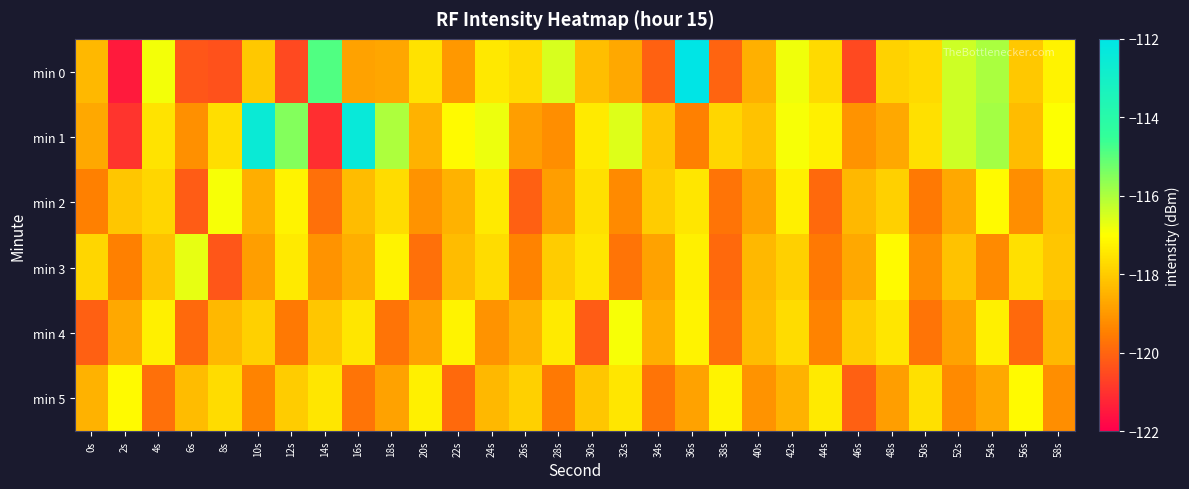

Reading left to right, list all the values displayed in this chart.

min 0: 0s=-118.4	2s=-121.5	4s=-116.9	6s=-120.3	8s=-120.4	10s=-118.1	12s=-120.5	14s=-114.9	16s=-118.8	18s=-118.7	20s=-117.6	22s=-119.0	24s=-117.4	26s=-117.7	28s=-116.5	30s=-118.3	32s=-118.7	34s=-120.1	36s=-112.0	38s=-120.0	40s=-118.5	42s=-116.8	44s=-117.7	46s=-120.6	48s=-117.9	50s=-117.7	52s=-116.4	54s=-116.0	56s=-118.1	58s=-117.2
min 1: 0s=-118.7	2s=-121.0	4s=-117.5	6s=-119.2	8s=-117.7	10s=-112.5	12s=-115.5	14s=-121.1	16s=-112.4	18s=-116.0	20s=-118.5	22s=-117.1	24s=-116.8	26s=-118.9	28s=-119.2	30s=-117.4	32s=-116.6	34s=-118.1	36s=-119.5	38s=-117.8	40s=-118.2	42s=-116.9	44s=-117.3	46s=-119.1	48s=-118.7	50s=-117.6	52s=-116.4	54s=-115.9	56s=-118.3	58s=-117.0
min 2: 0s=-119.5	2s=-118.1	4s=-117.8	6s=-120.2	8s=-116.9	10s=-118.6	12s=-117.2	14s=-119.8	16s=-118.3	18s=-117.7	20s=-119.1	22s=-118.5	24s=-117.4	26s=-120.1	28s=-118.9	30s=-117.6	32s=-119.3	34s=-118.0	36s=-117.5	38s=-119.7	40s=-118.8	42s=-117.3	44s=-119.9	46s=-118.4	48s=-117.9	50s=-119.6	52s=-118.7	54s=-117.1	56s=-119.2	58s=-118.2
min 3: 0s=-117.8	2s=-119.5	4s=-118.2	6s=-116.7	8s=-120.3	10s=-118.9	12s=-117.4	14s=-119.1	16s=-118.6	18s=-117.2	20s=-119.8	22s=-118.3	24s=-117.7	26s=-119.4	28s=-118.0	30s=-117.5	32s=-119.7	34s=-118.8	36s=-117.3	38s=-119.9	40s=-118.4	42s=-117.9	44s=-119.6	46s=-118.7	48s=-117.1	50s=-119.2	52s=-118.2	54s=-119.3	56s=-117.6	58s=-118.1
min 4: 0s=-120.1	2s=-118.7	4s=-117.3	6s=-119.9	8s=-118.4	10s=-117.9	12s=-119.6	14s=-118.1	16s=-117.5	18s=-119.7	20s=-118.8	22s=-117.2	24s=-119.1	26s=-118.5	28s=-117.4	30s=-120.2	32s=-116.9	34s=-118.6	36s=-117.2	38s=-119.8	40s=-118.3	42s=-117.7	44s=-119.4	46s=-118.0	48s=-117.5	50s=-119.7	52s=-118.8	54s=-117.3	56s=-119.9	58s=-118.4
min 5: 0s=-118.5	2s=-117.1	4s=-119.8	6s=-118.3	8s=-117.7	10s=-119.4	12s=-118.0	14s=-117.5	16s=-119.7	18s=-118.8	20s=-117.3	22s=-119.9	24s=-118.4	26s=-117.9	28s=-119.6	30s=-118.1	32s=-117.5	34s=-119.7	36s=-118.8	38s=-117.2	40s=-119.1	42s=-118.5	44s=-117.4	46s=-120.1	48s=-118.9	50s=-117.6	52s=-119.3	54s=-118.7	56s=-117.1	58s=-119.2